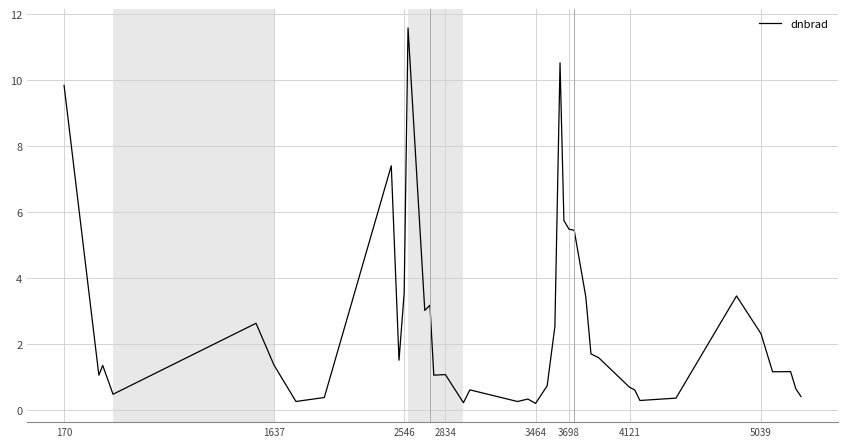

What is the difference between the maximum and minimum values?

11.4